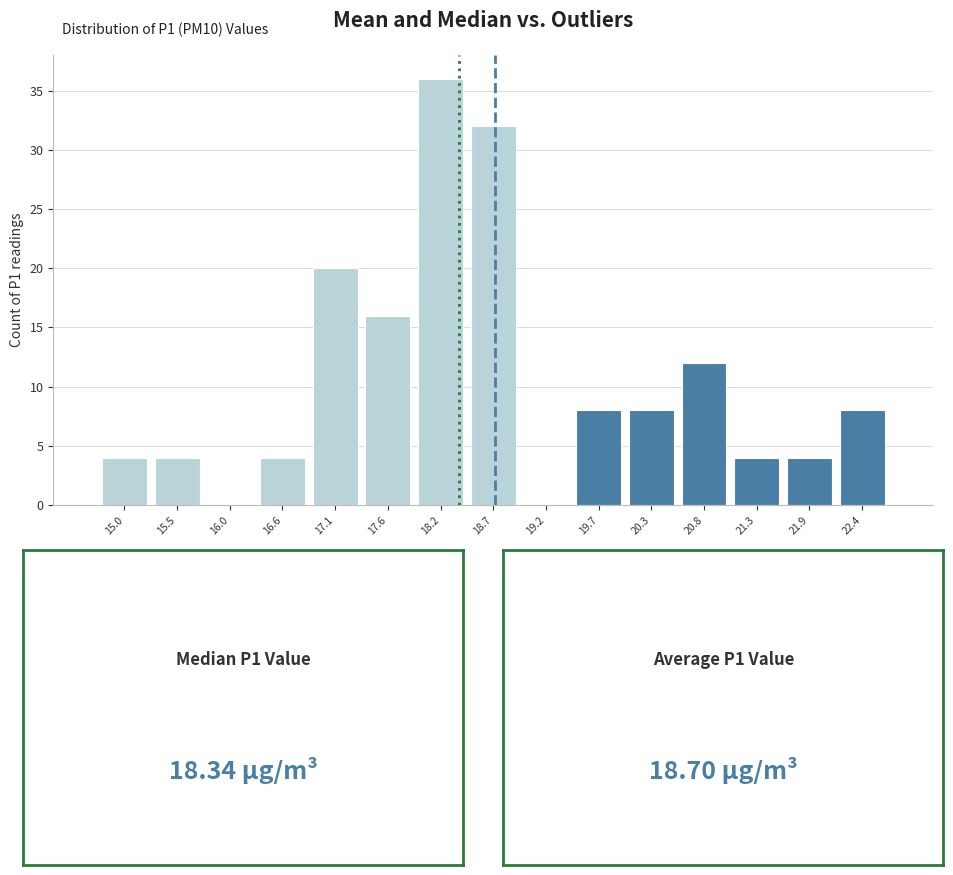

Over which range of the x-axis is the bar tallest?

17.9 to 18.4